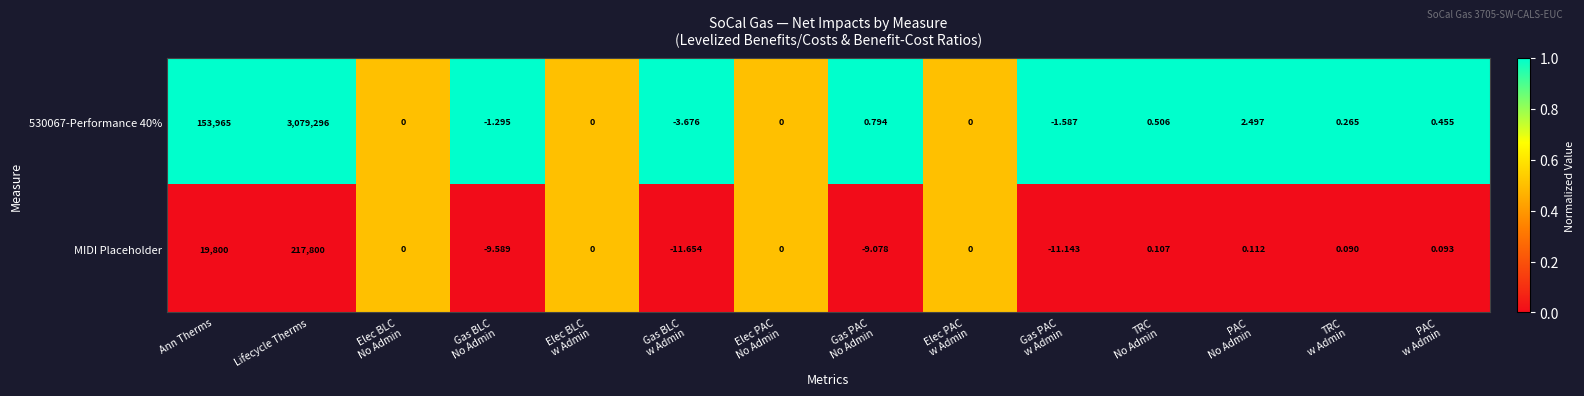

At which category is the sum across all series the highest?

Lifecycle Therms